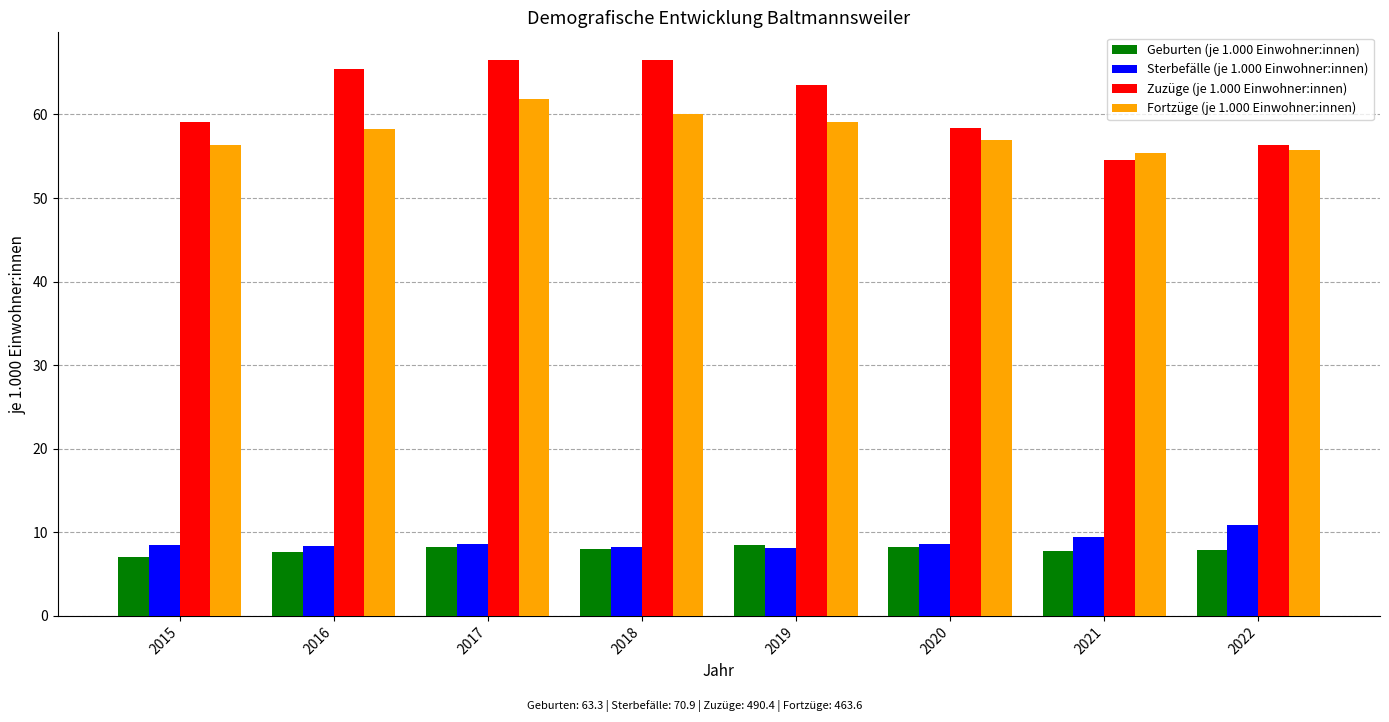

Is it true that Fortzüge (je 1.000 Einwohner:innen) equals 55.8 at 2022?

True